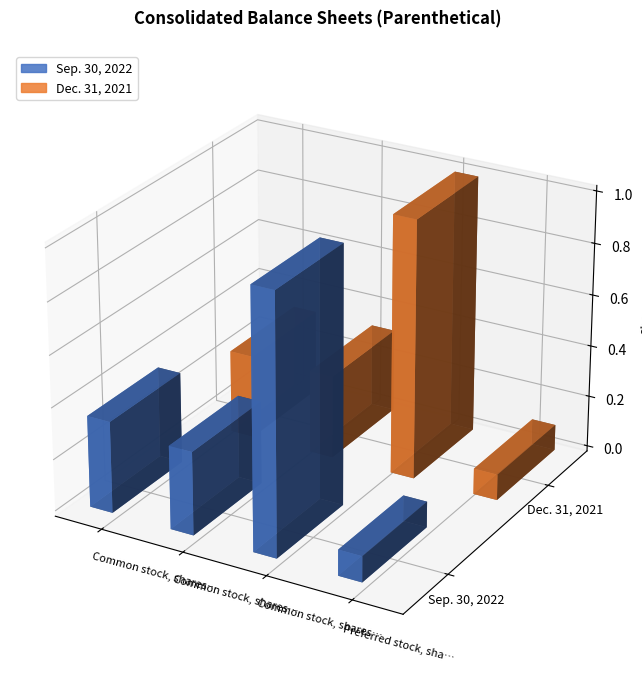

What is the value of the Dec. 31, 2021 bar at the 1st from the left?

32202496